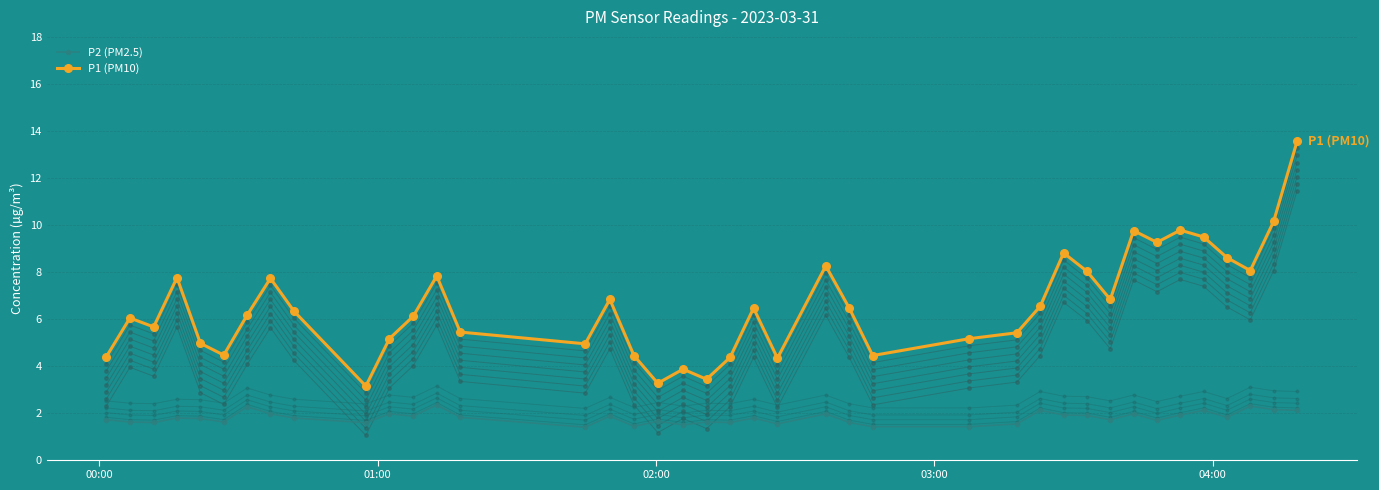

What is the value of the P1 (PM10) point at the 35th from the left?

9.8